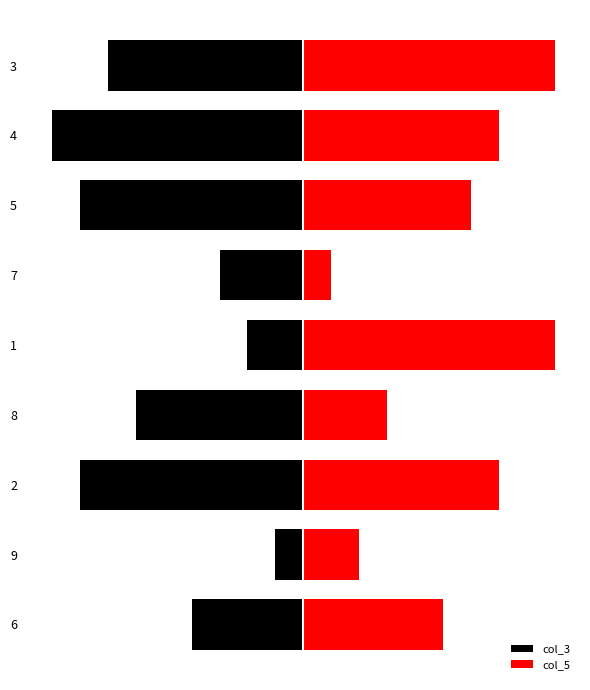

What is the average value of the col_3 series?

-5